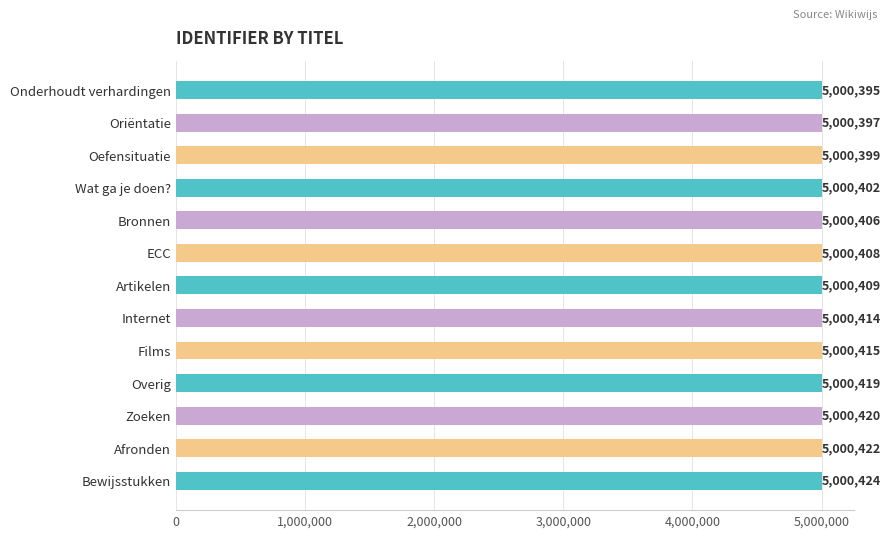

Is it true that the value at Oefensituatie is 2471809?

False